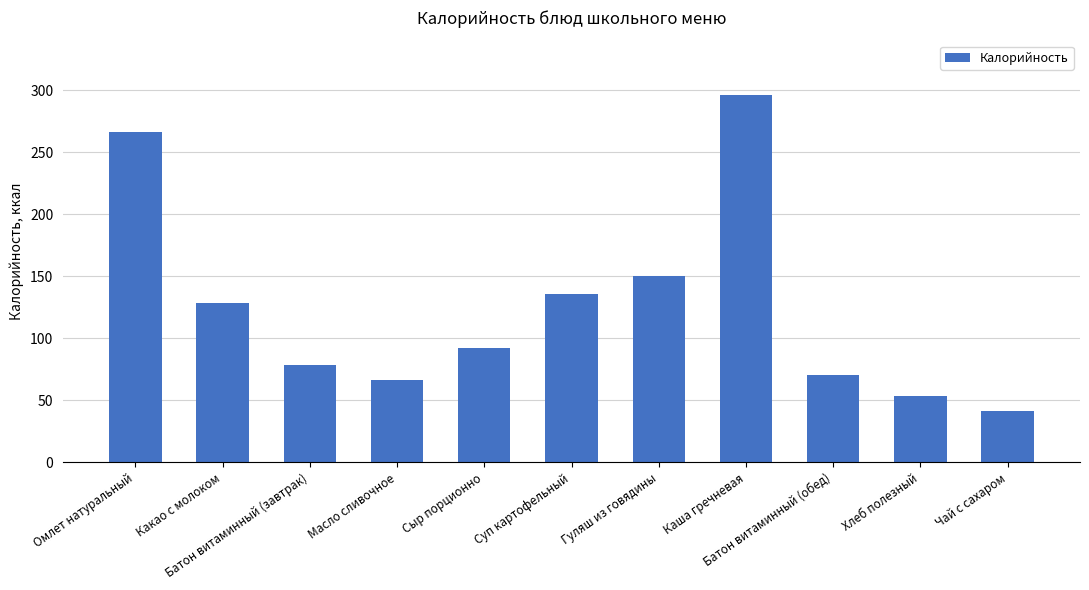

What is the difference between the maximum and second lowest values?

243